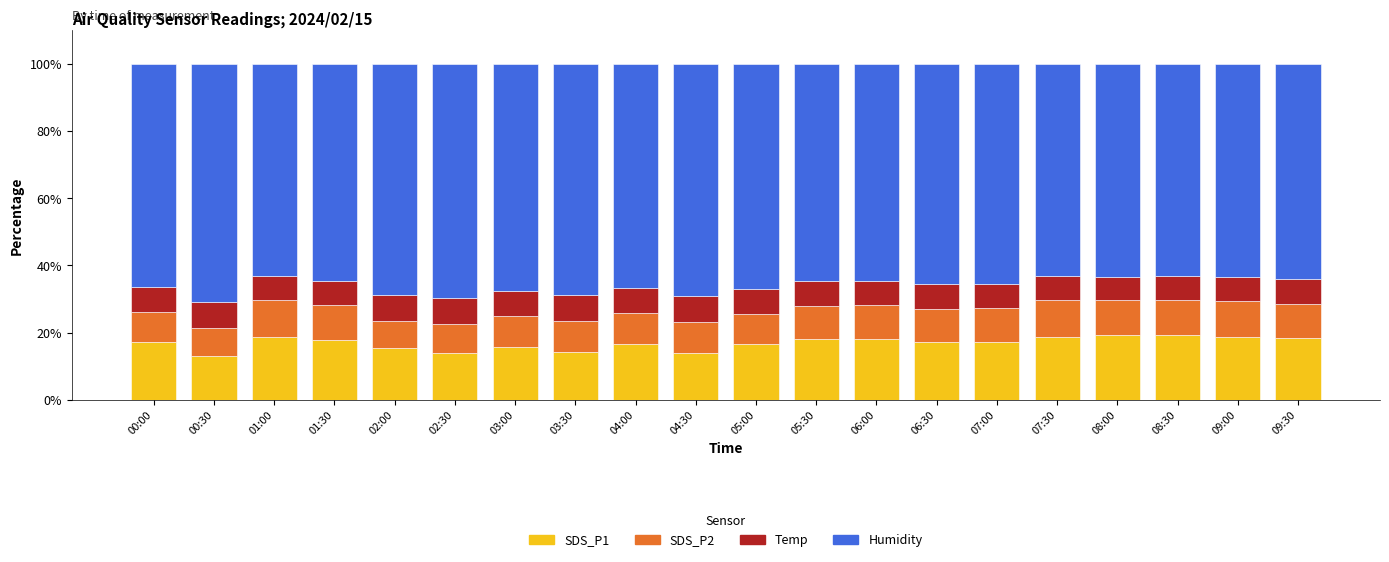

What is the lowest value of the SDS_P1 series?

13.2